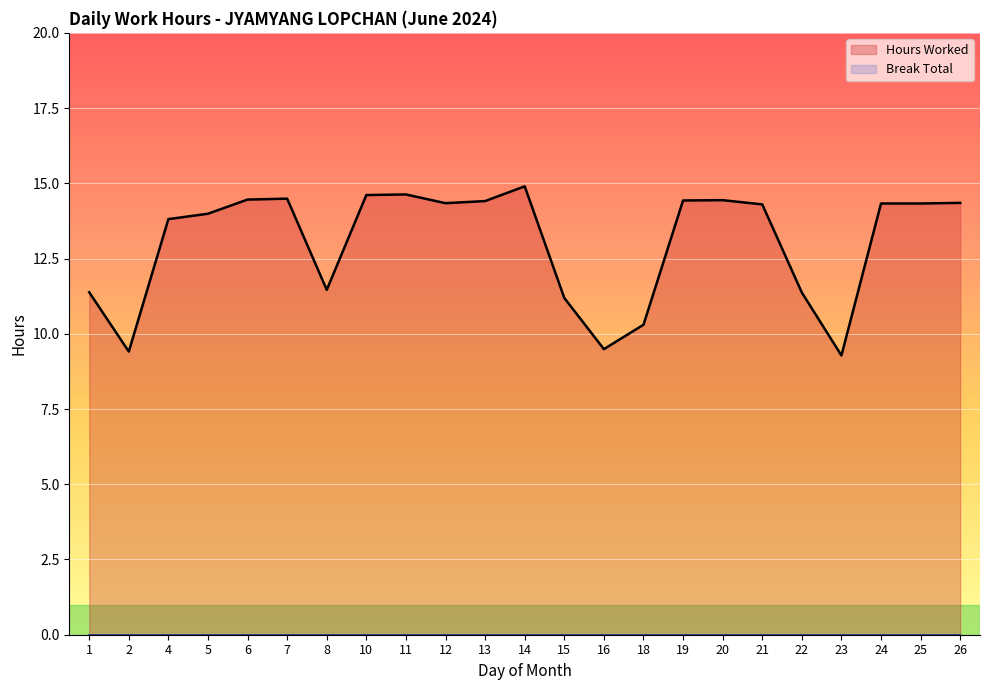

Between 8 and 12, which series saw the biggest shift?

Hours Worked